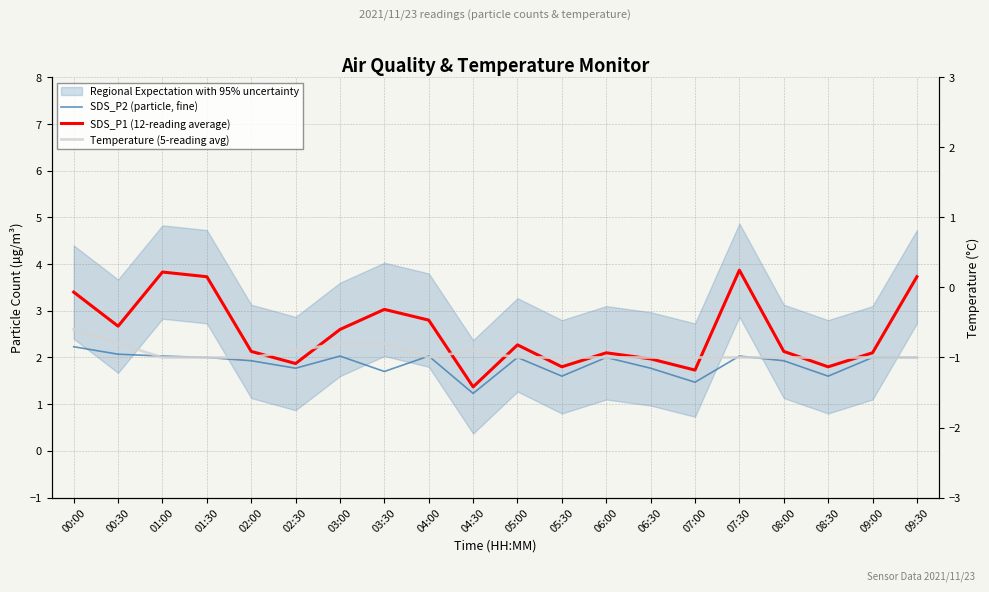

What position from the left is 01:00?

3